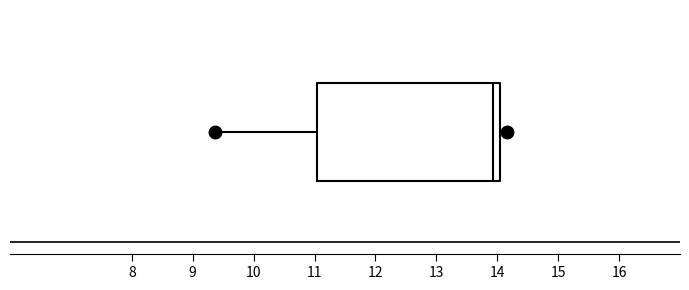

Where is the left edge of the box on the x-axis? The values are not printed on the chart, so give them approximately, as read against the axis.

11.0